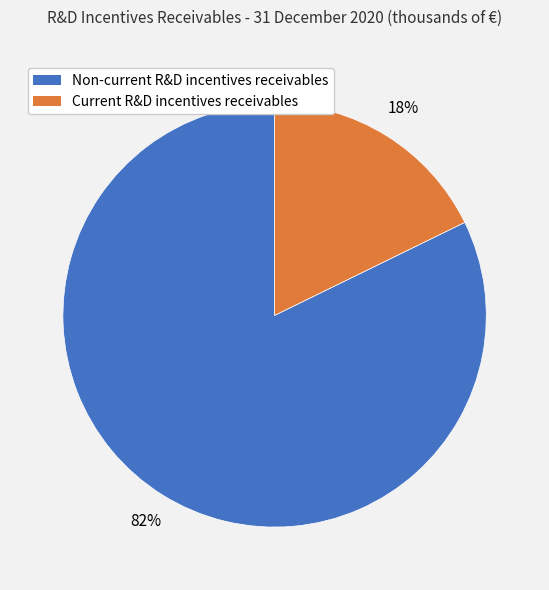

To the nearest percent, what percentage of the pie is Non-current R&D incentives receivables?

82%